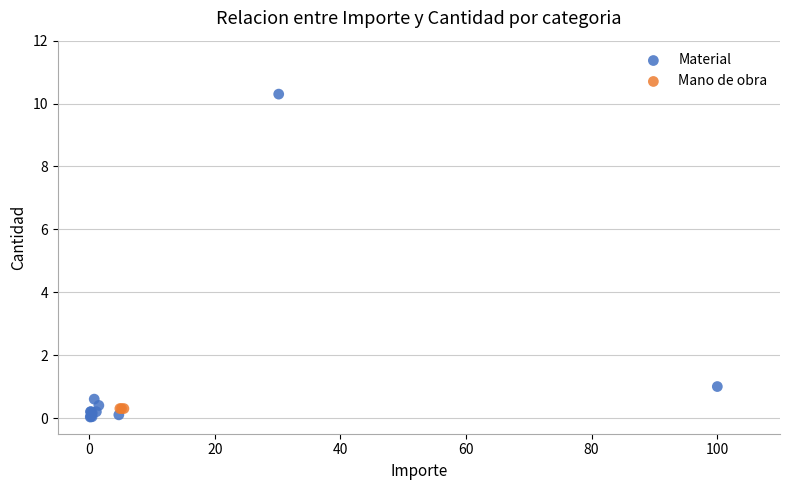

Which series contains the highest Y value?

Material